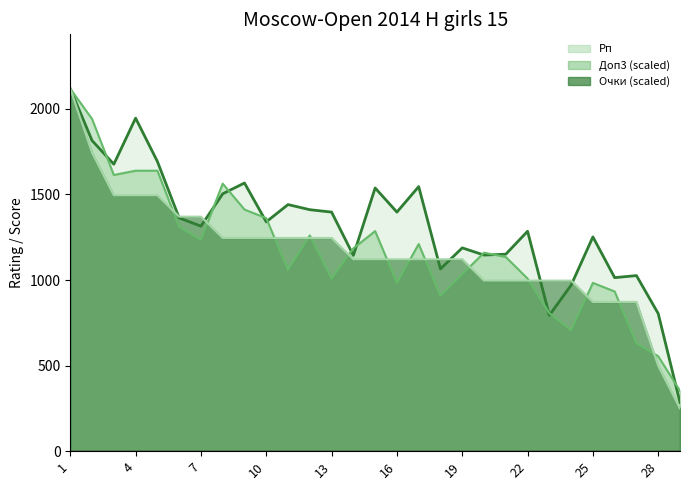

What is the total value across all series at 4?

5080.0